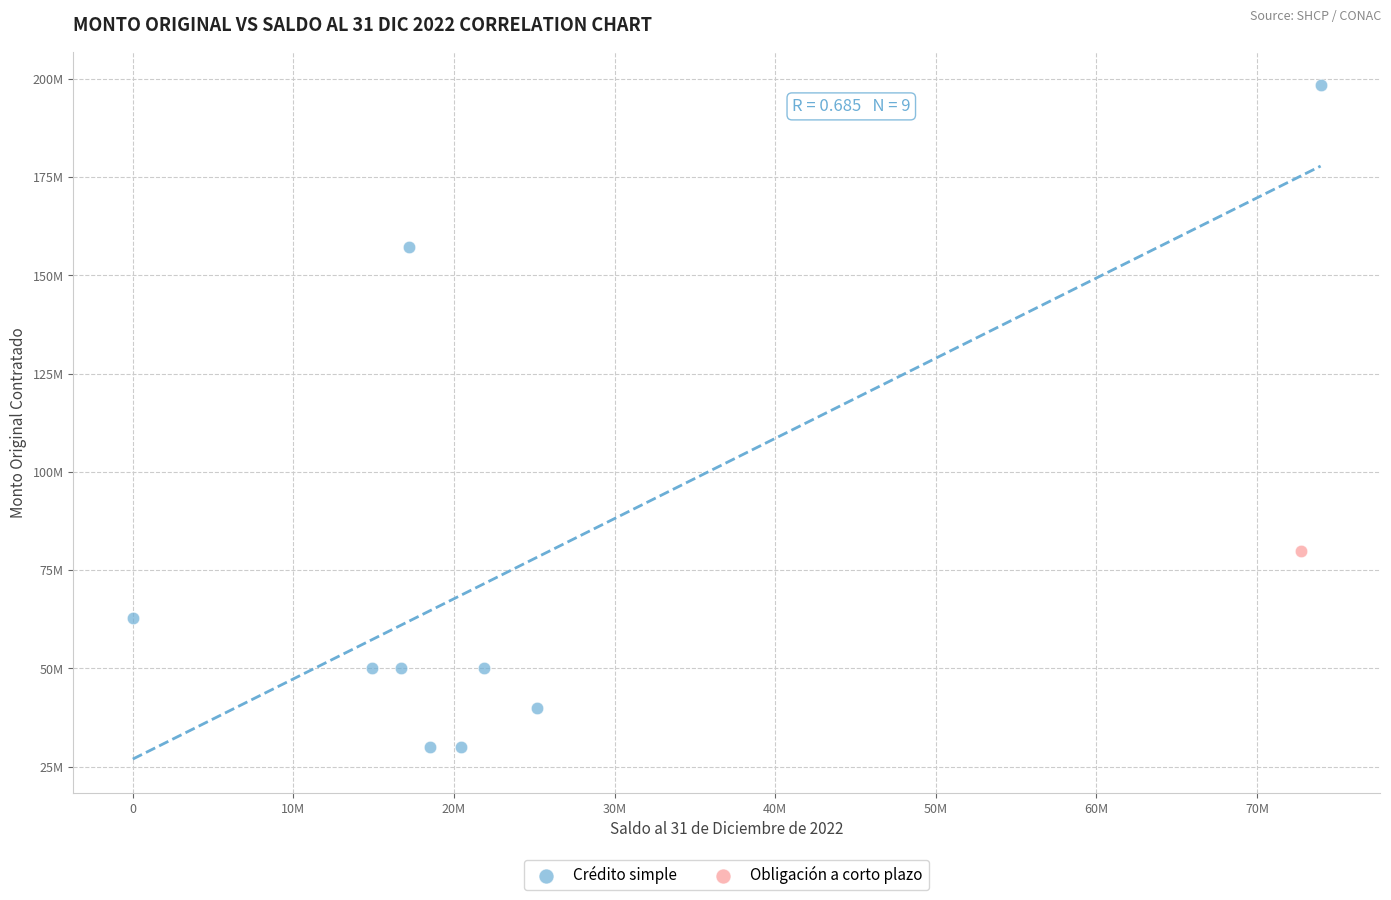

What are all the series names shown in the legend?

Crédito simple, Obligación a corto plazo